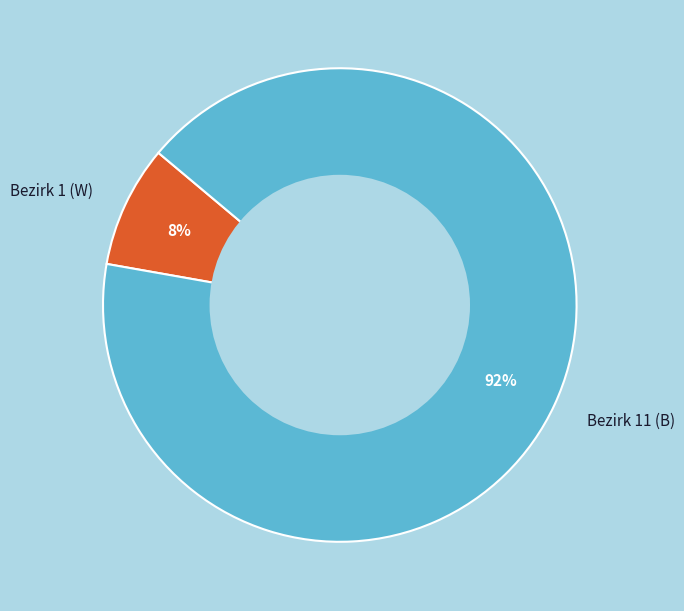

Approximately how many times larger is the value at Bezirk 1 (W) compared to Bezirk 11 (B)?

0.1